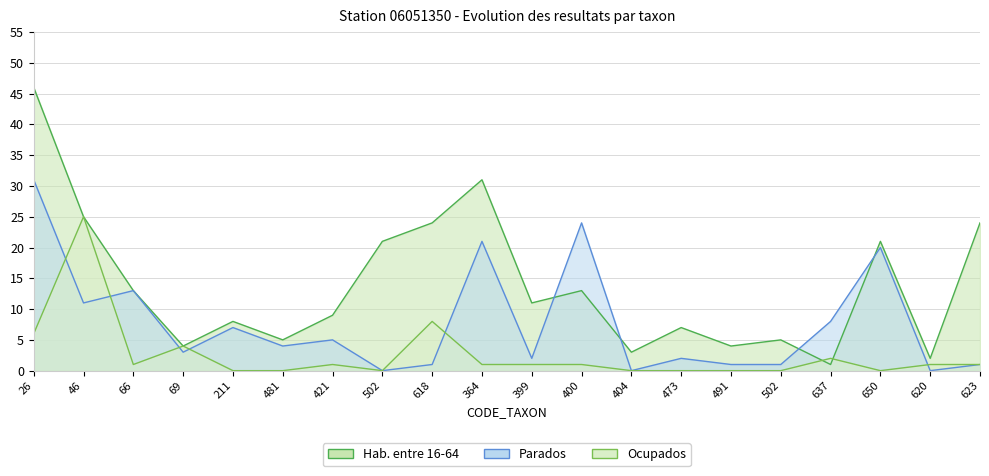

True or false: Hab. entre 16-64 and Parados cross at least once.

True